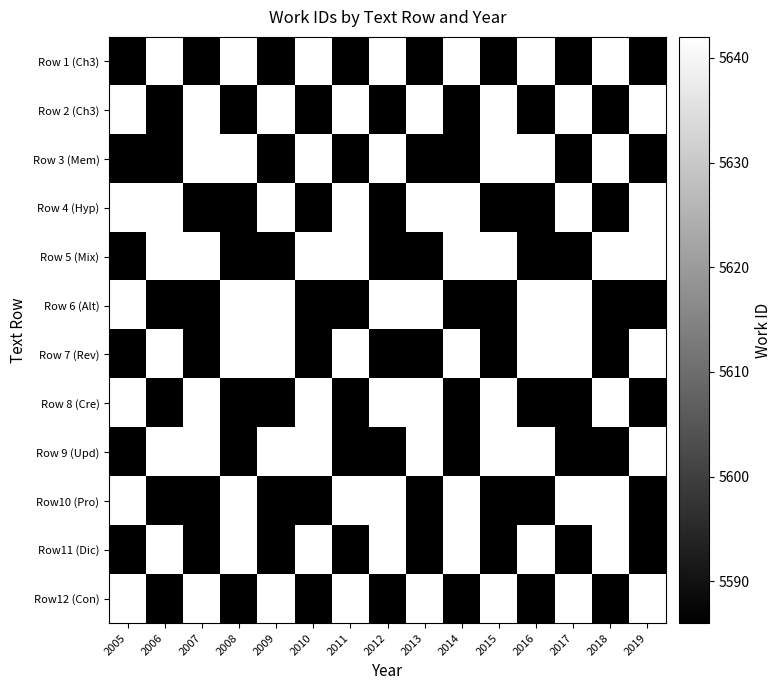

How many series are shown in this chart?

12